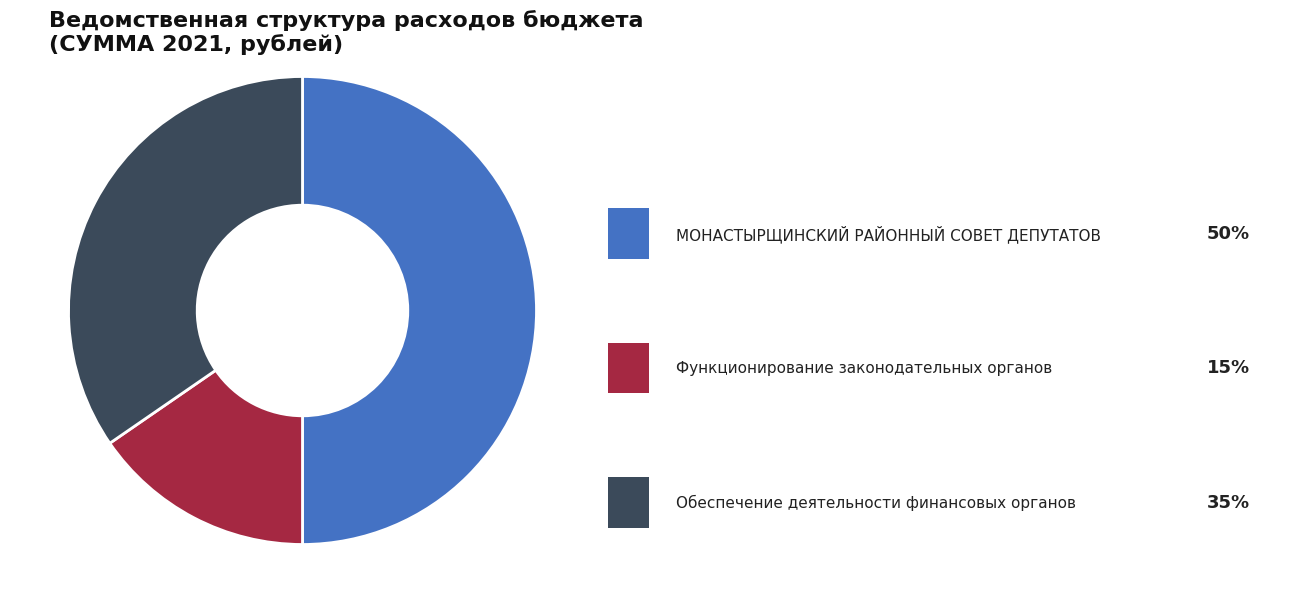

Which category has the smallest portion of the pie?

Функционирование законодательных (представительных) органов